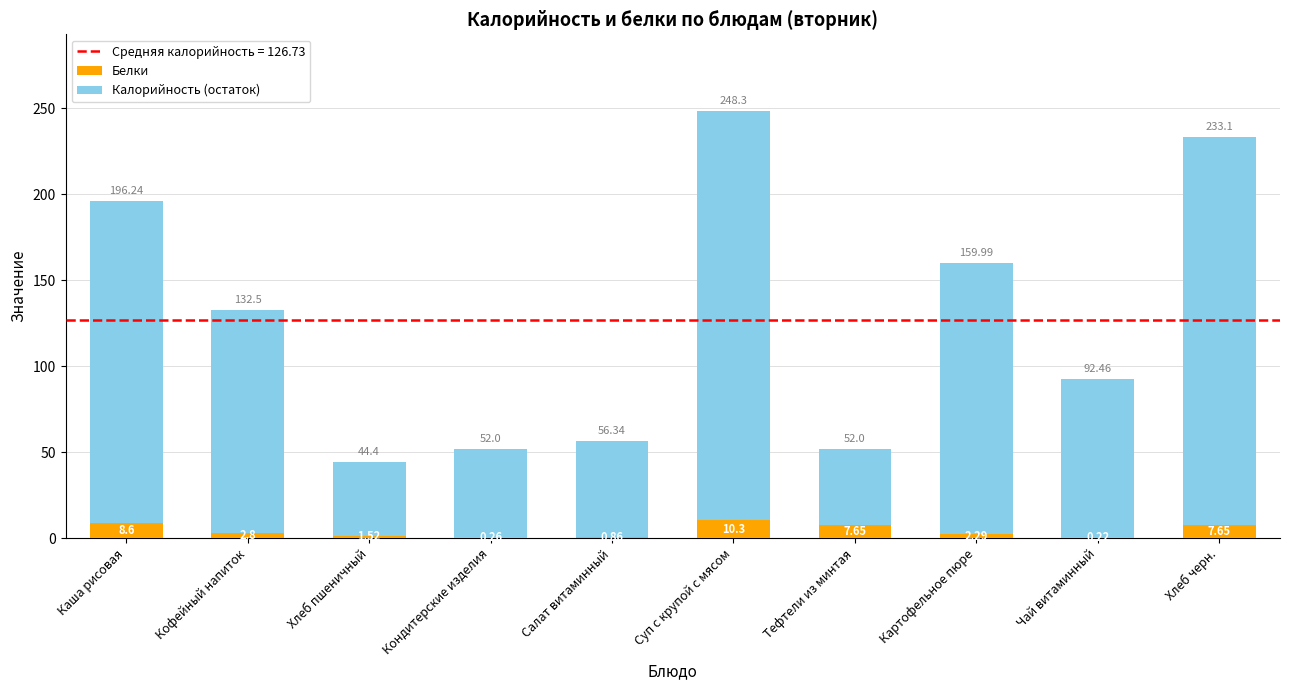

At which category is the sum across all series the highest?

Суп с крупой с мясом